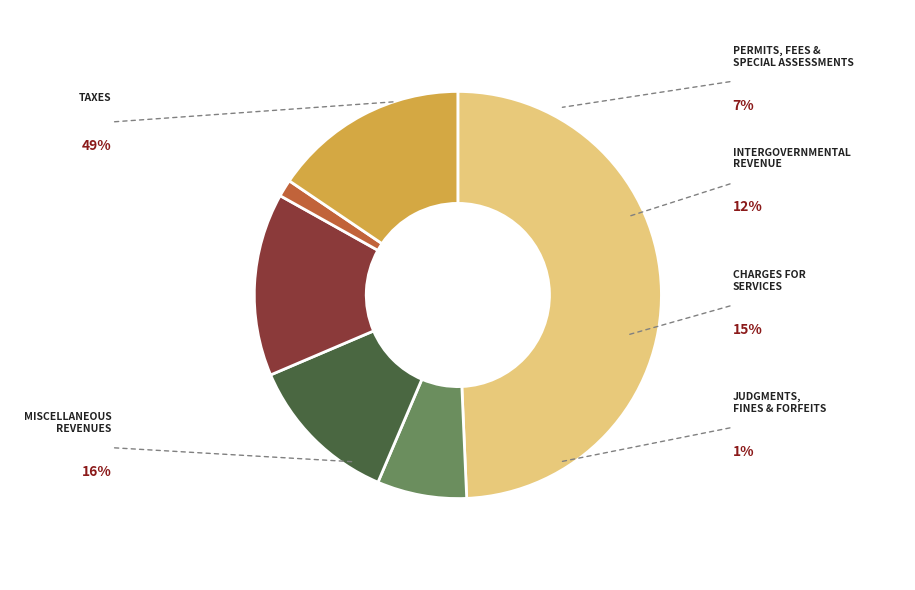

Does any single category account for the majority?

No